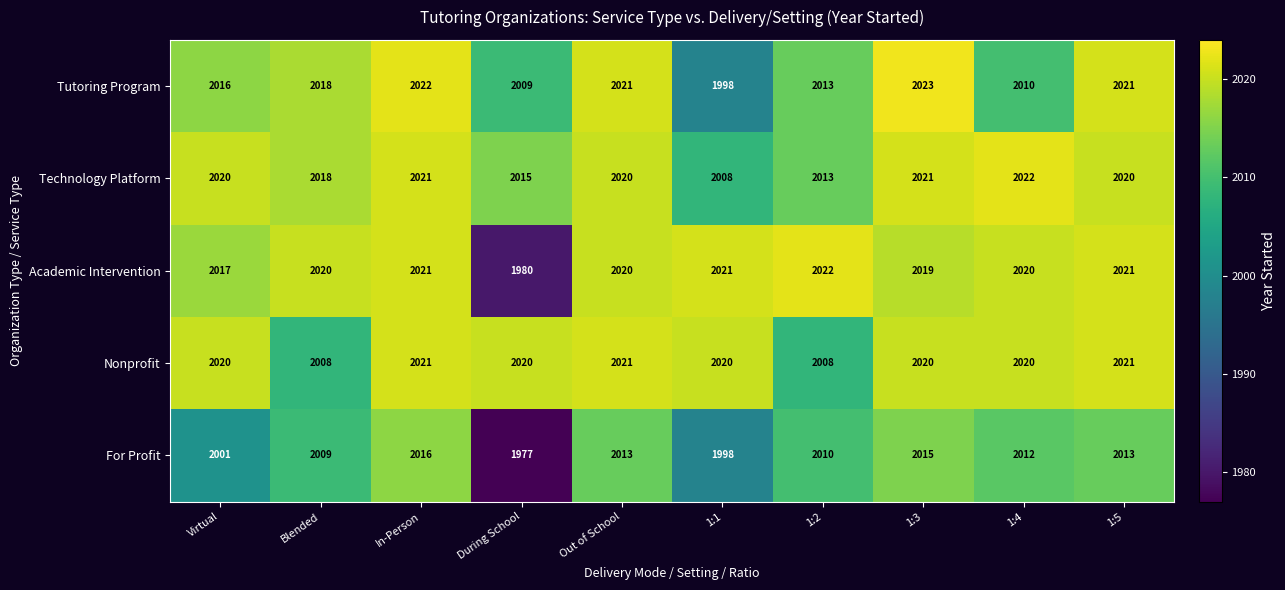

At which label is Tutoring Program closest to 2010?

1:4